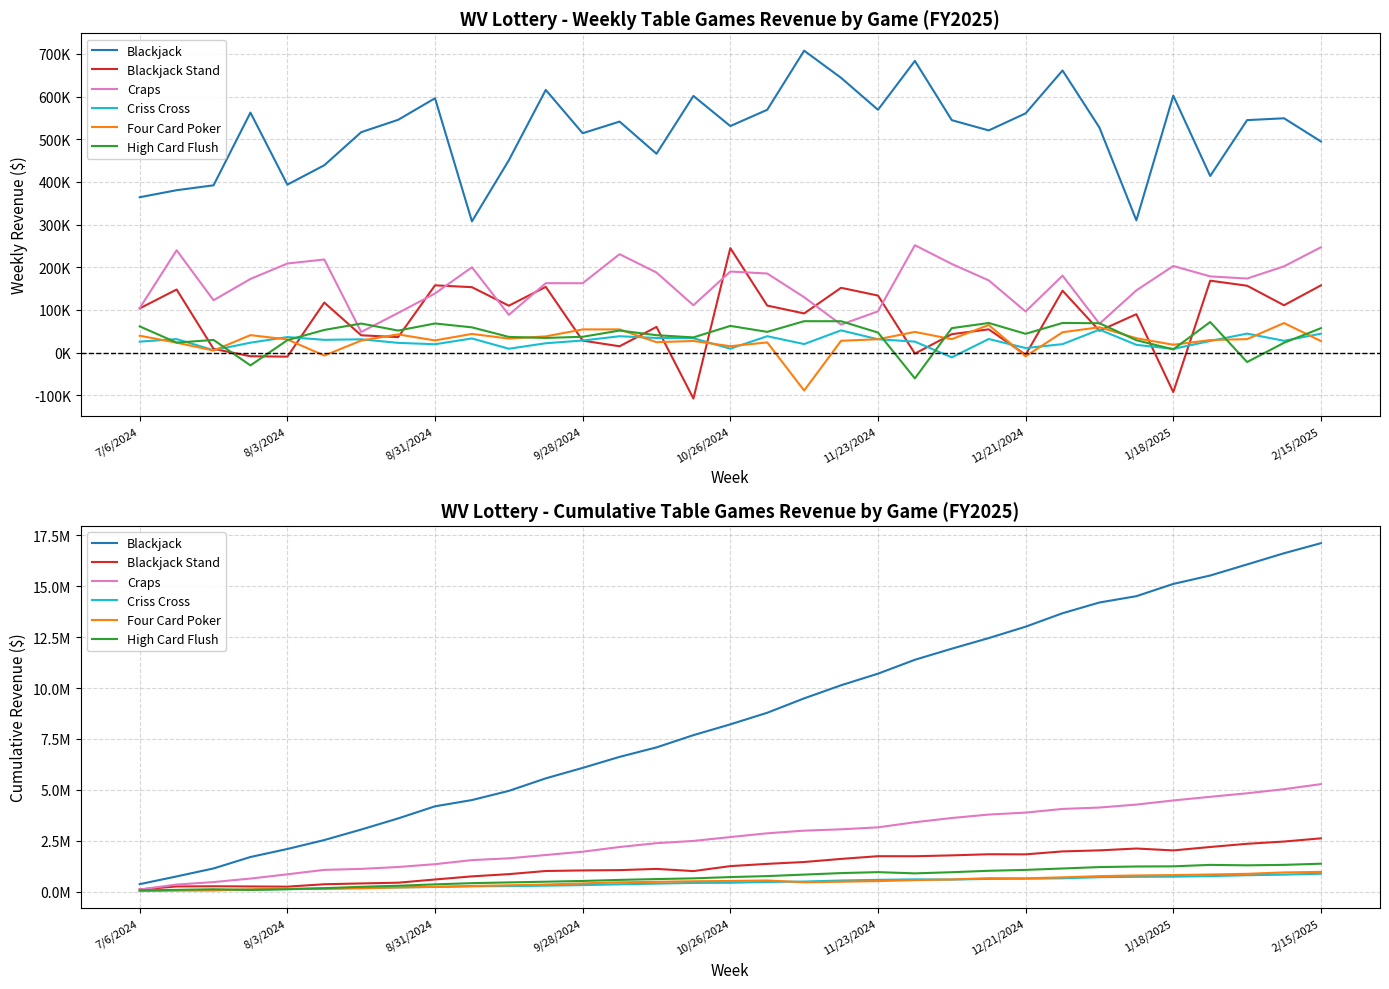

At which category is the sum across all series the highest?

2/15/2025